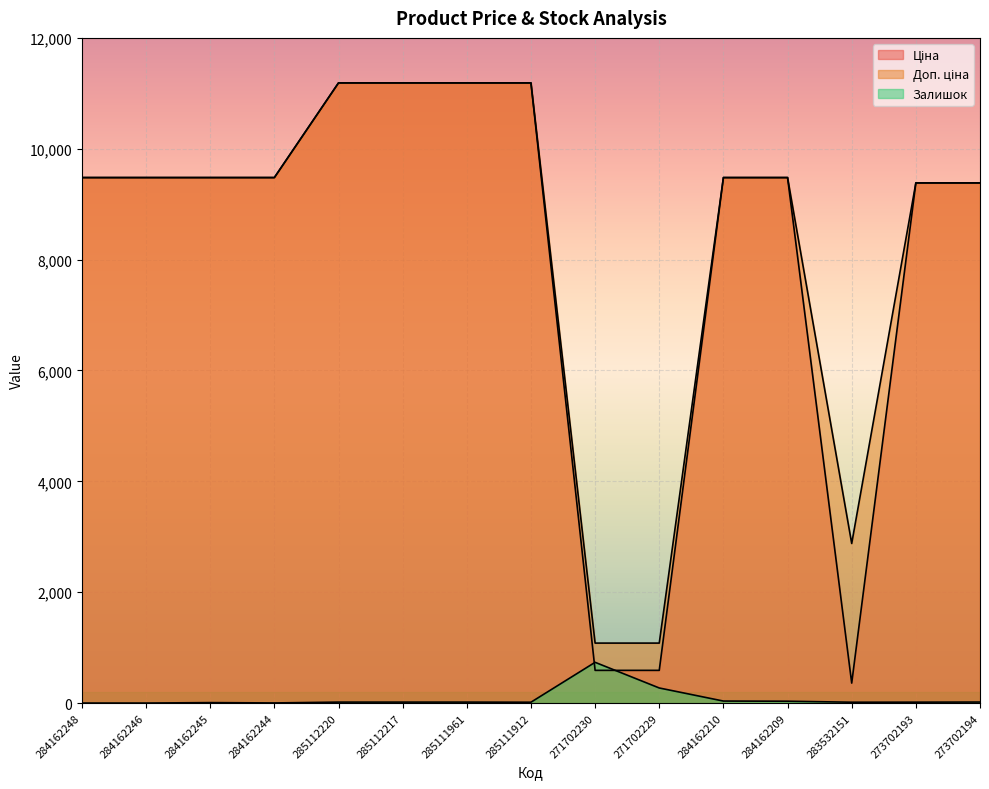

Where is Доп. ціна nearest to the value 6134?

273702193